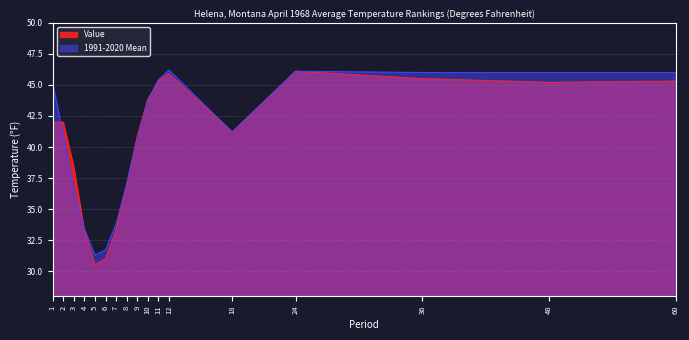

True or false: Value has more than 1 interior local peaks.

True